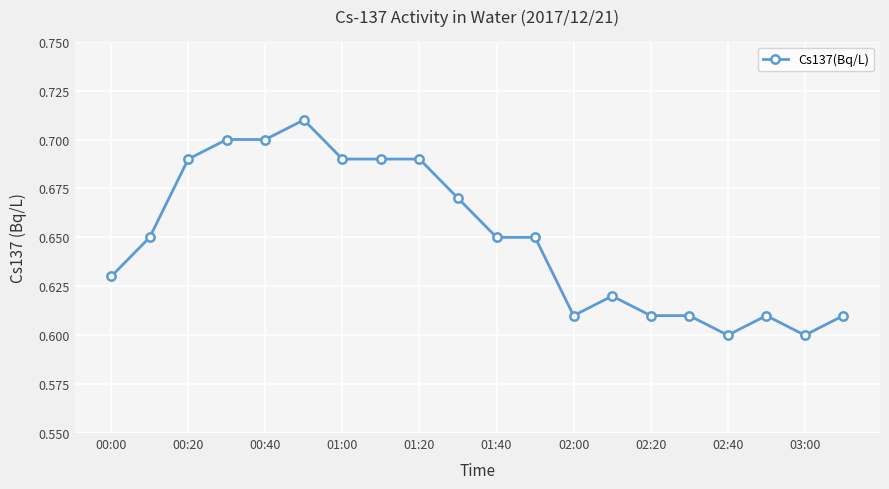

True or false: there are more than 0 points higher than both neighbors.

True